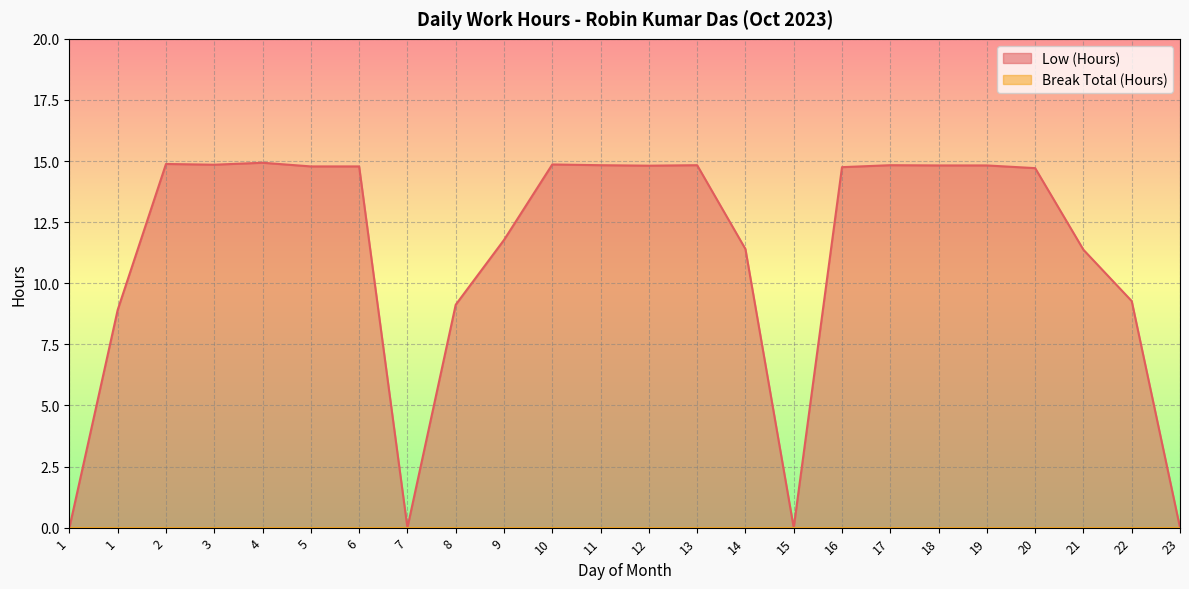

How many values are above zero?

20